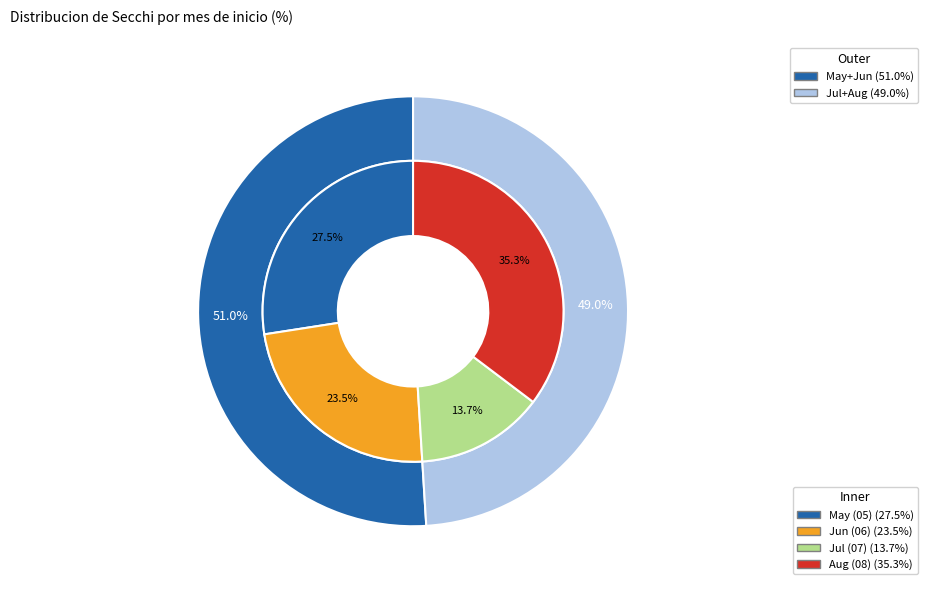

What percentage is NOT represented by 07?

86.3%